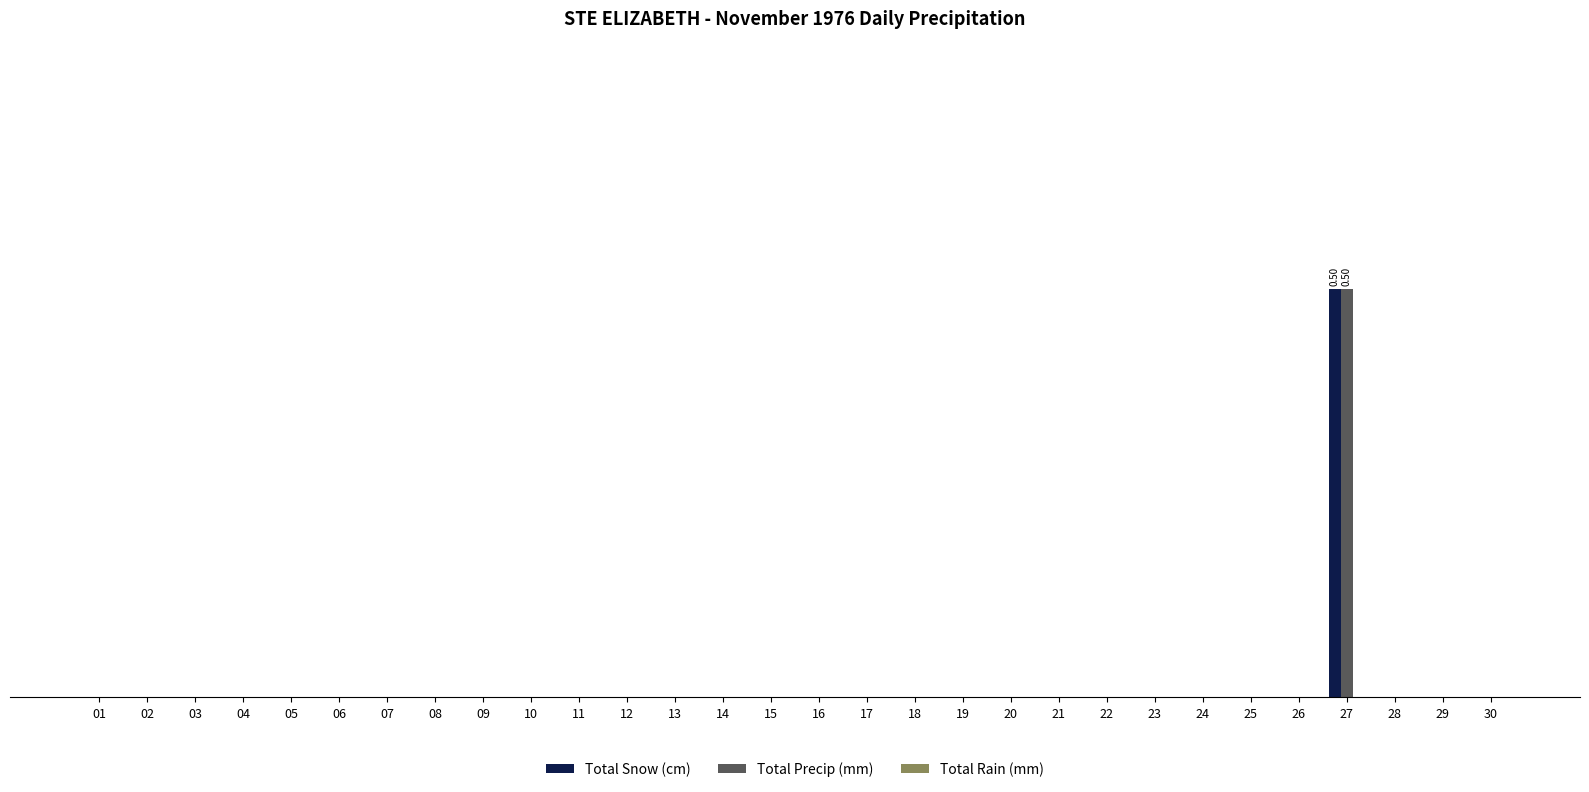

Does the chart contain stacked bars?

No